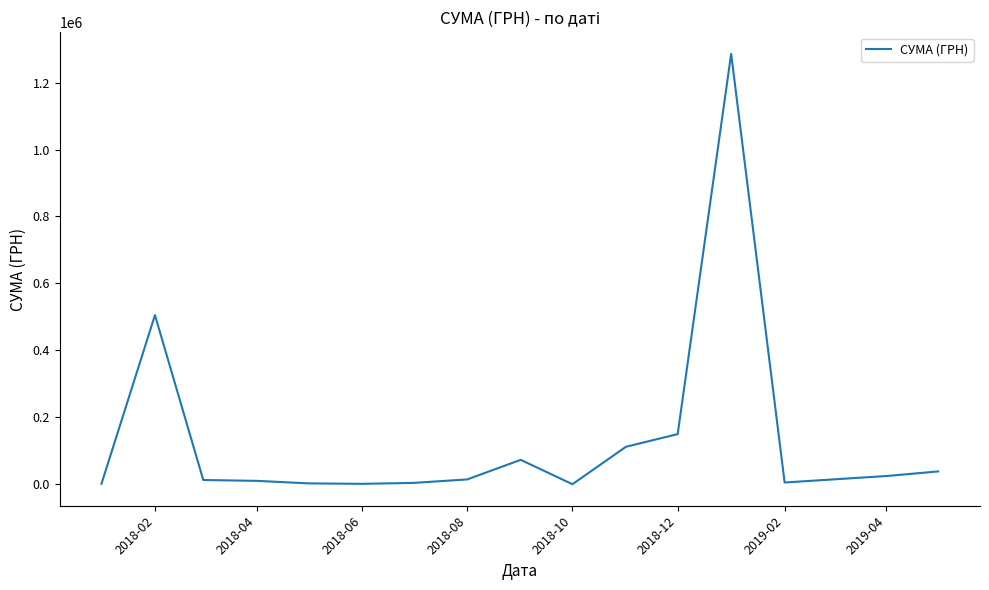

What is the maximum value shown in the chart?

1285754.9